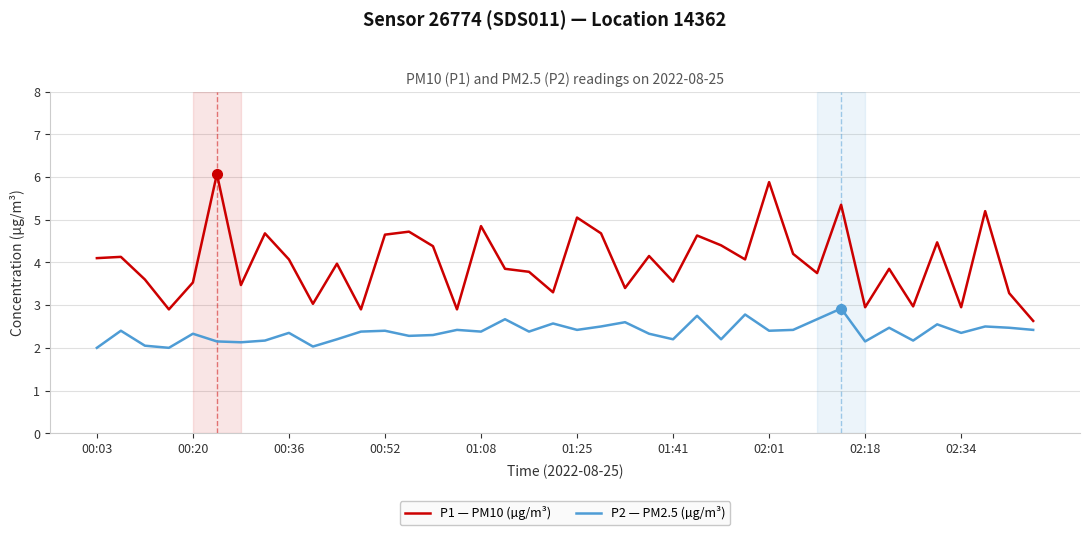

Which series has the widest spread of values?

P1 — PM10 (µg/m³)